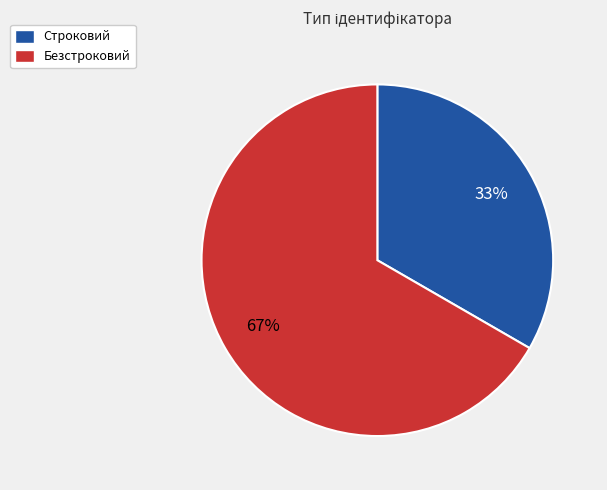

To the nearest percent, what is the combined percentage of Безстроковий and Строковий?

100%